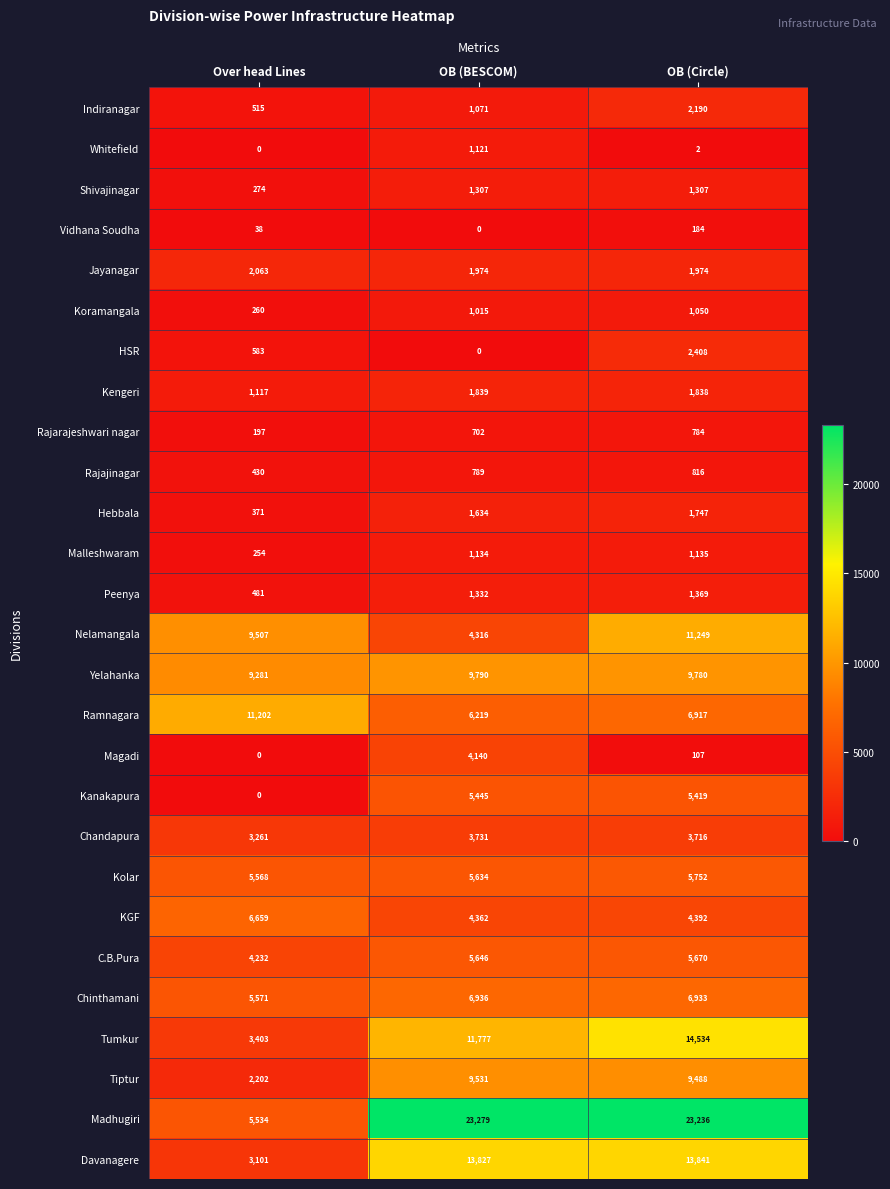

At how many categories does at least one series exceed 10140?

3